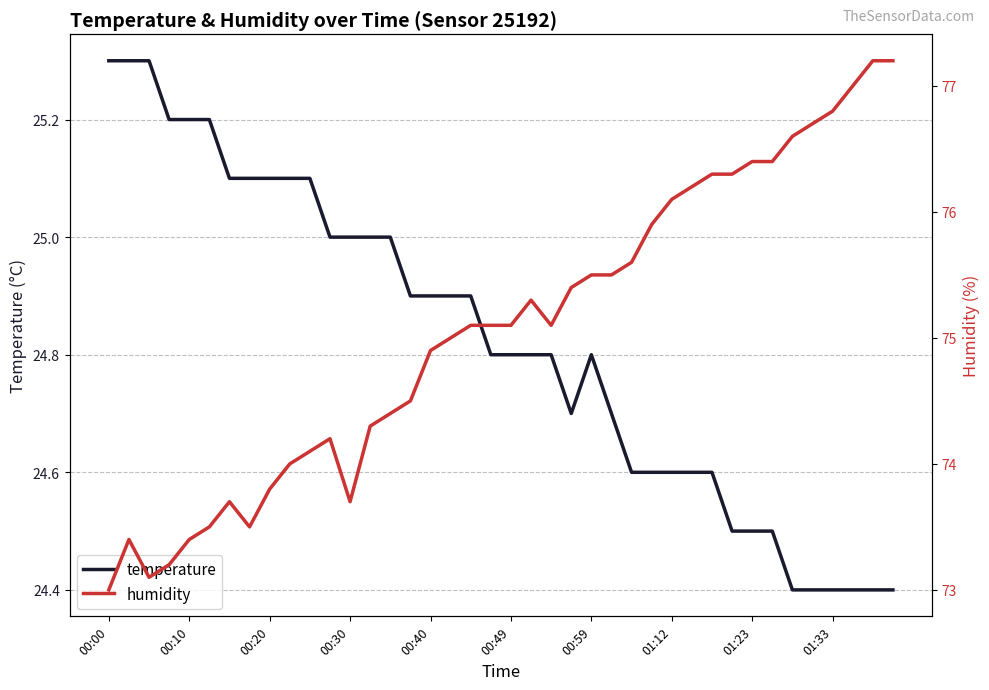

True or false: humidity has more than 2 points higher than both neighbors.

True